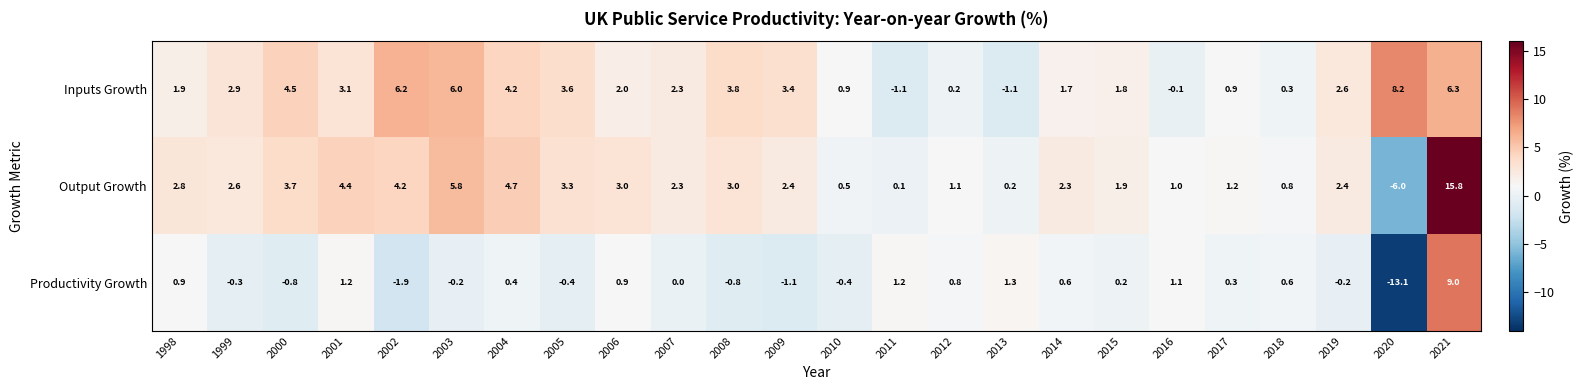

Which series has the widest spread of values?

Productivity Growth